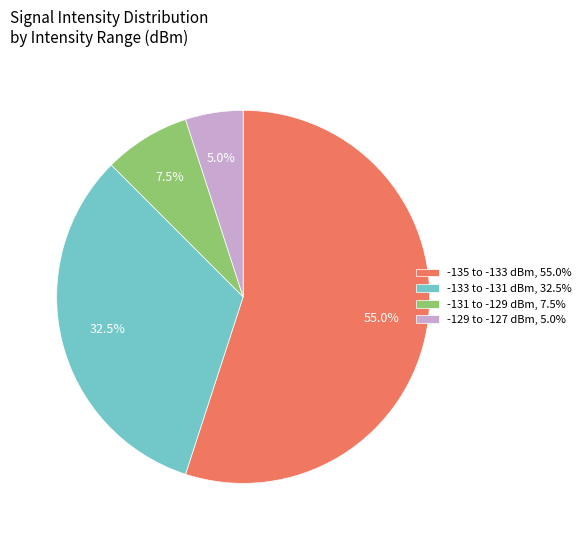

Combined, what portion of the pie is -129 to -127 dBm, 5.0% and -131 to -129 dBm, 7.5%?

12.5%